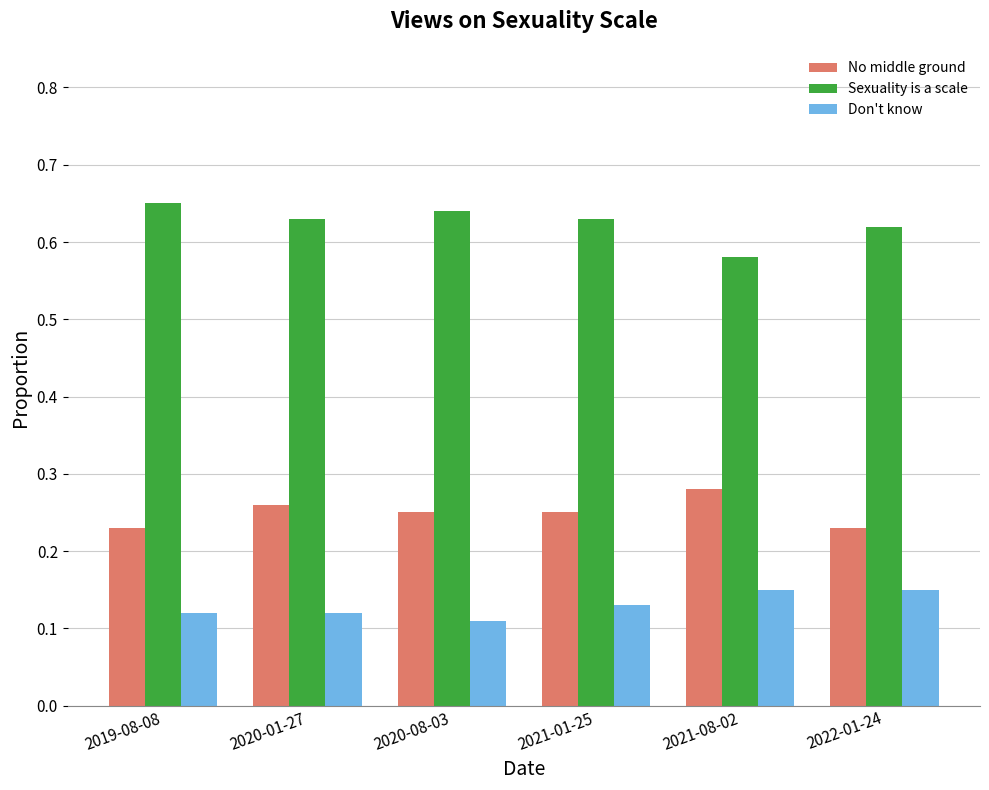

The No middle ground series shows 0.1 at 2021-08-02. True or false?

False